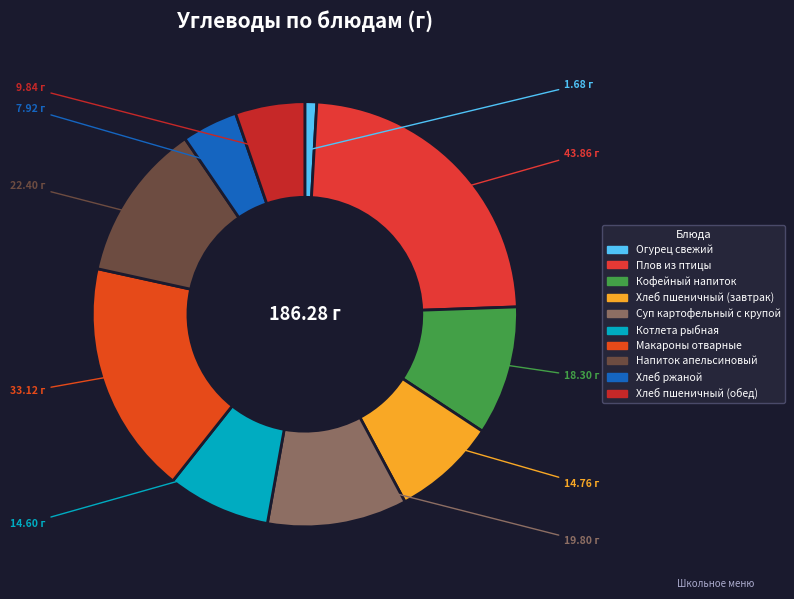

What percentage is NOT represented by Хлеб ржаной?

95.7%